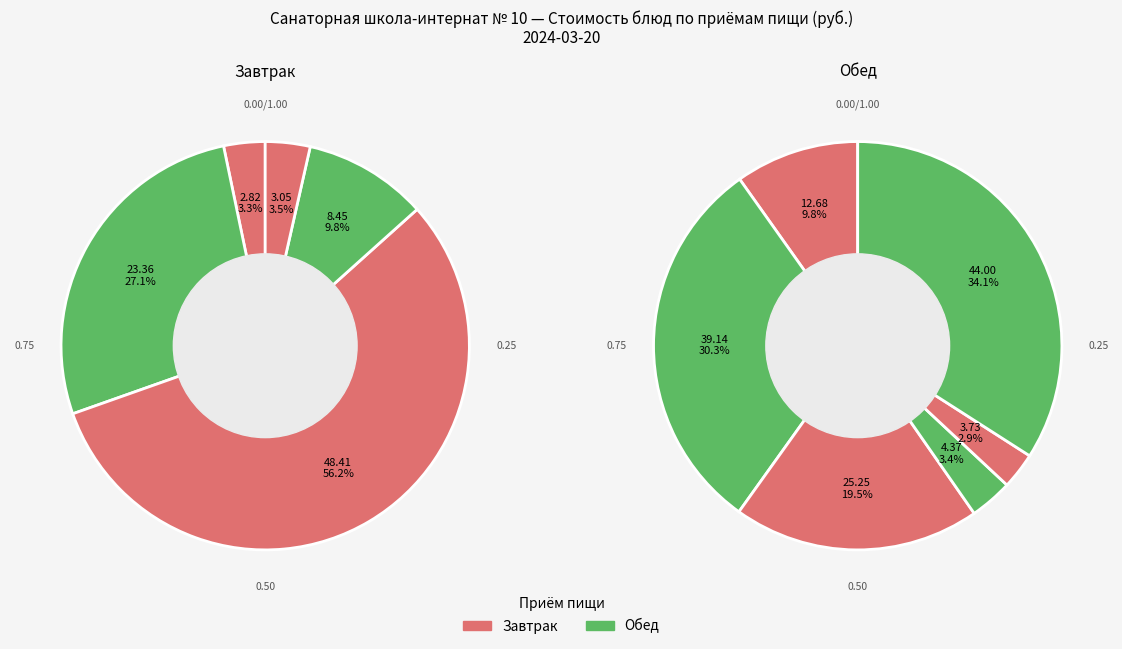

Combined, do СУП КАРТОФЕЛЬНЫЙ С МАКАРОННЫМИ ИЗДЕЛИЯМИ and БАНАН account for over 50%?

No